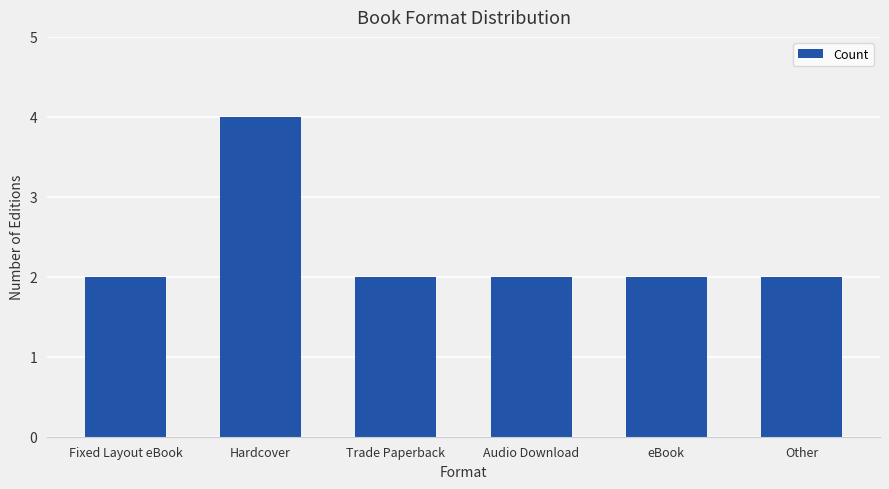

What is the change in value from Hardcover to eBook?

-2